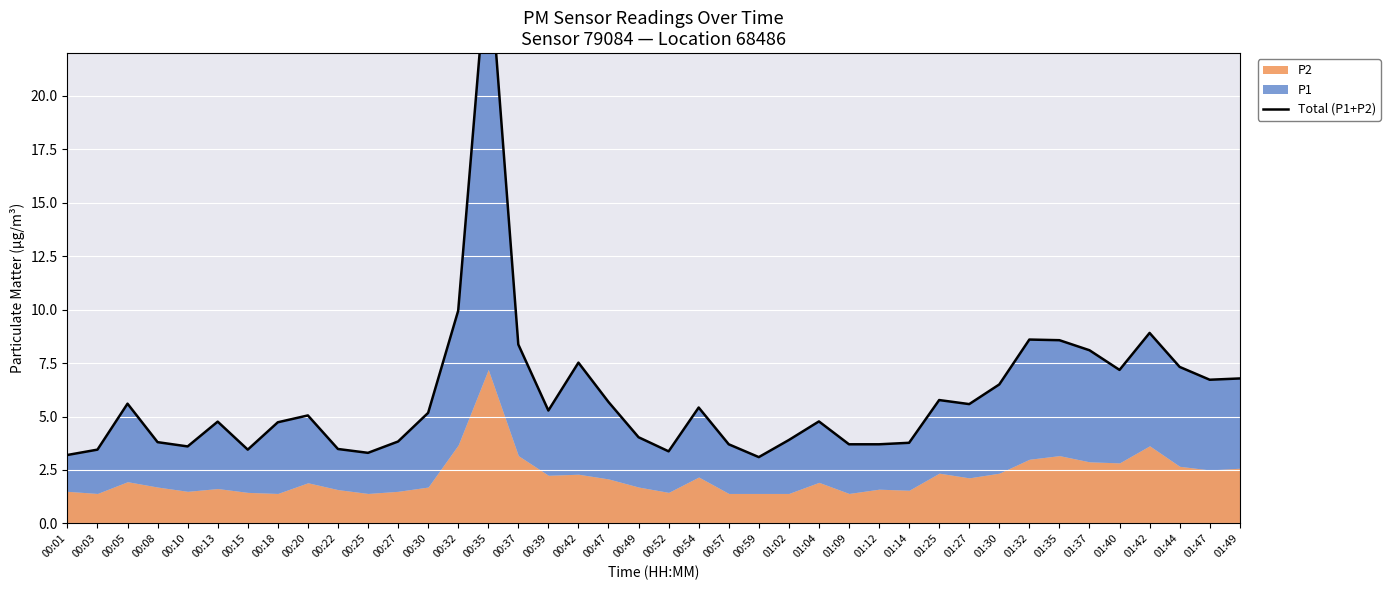

True or false: the data has more than 1 interior local peaks.

True